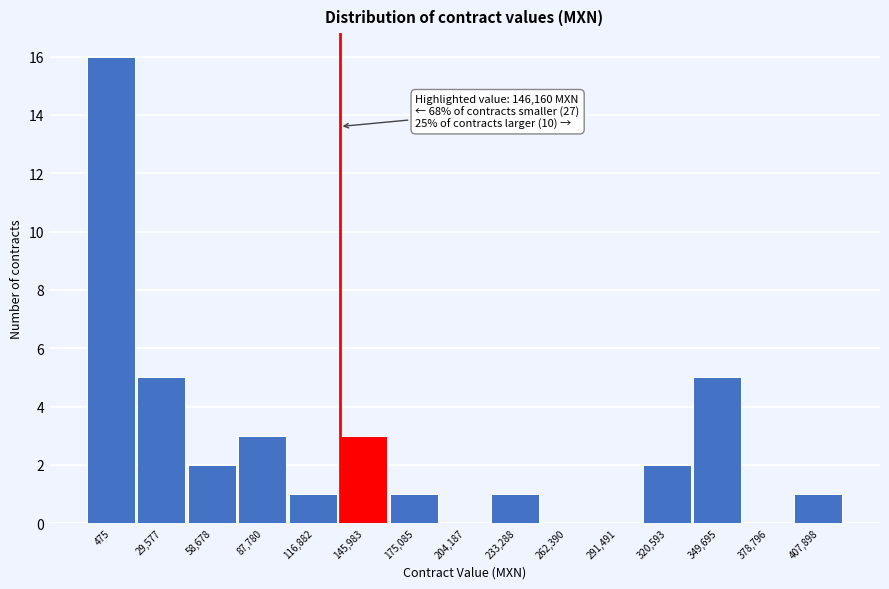

Reading left to right, extract all data points from this chart.

475=16	29,577=5	58,678=2	87,780=3	116,882=1	145,983=3	175,085=1	204,187=0	233,288=1	262,390=0	291,491=0	320,593=2	349,695=5	378,796=0	407,898=1